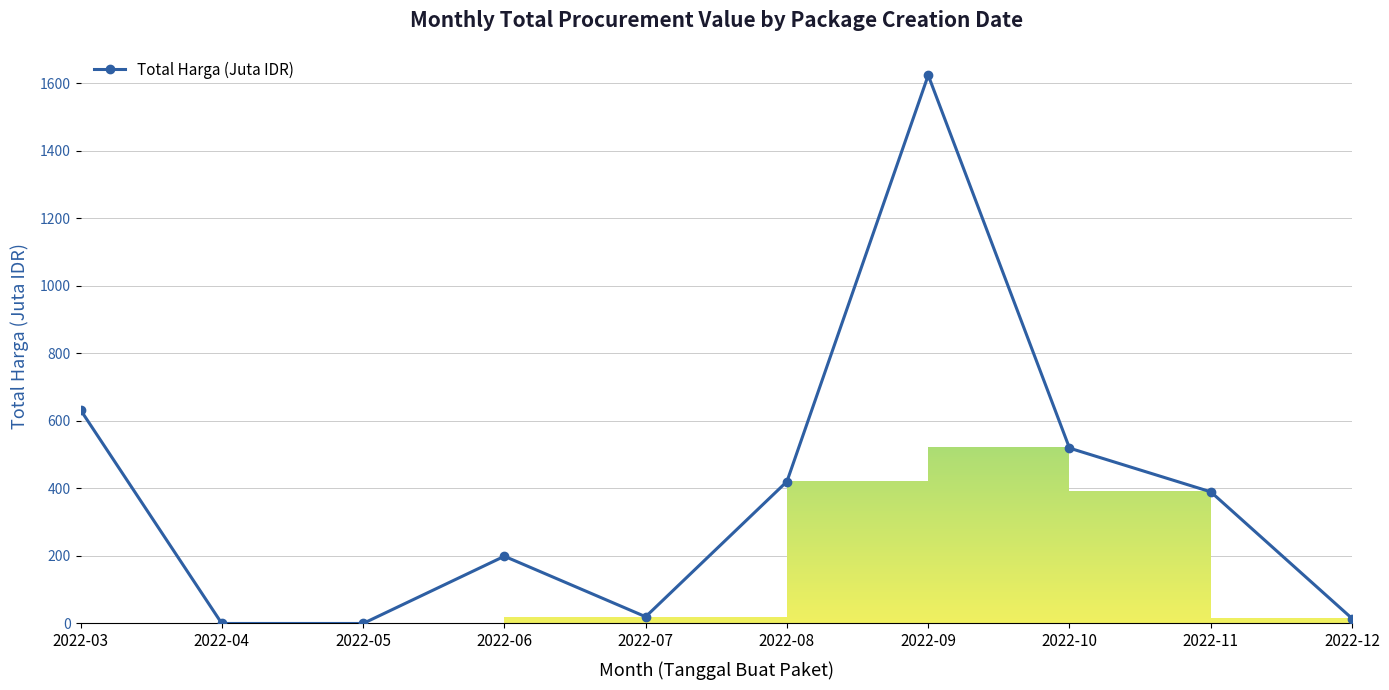

Reading left to right, what are all the values shown in this chart?

2022-03=632.8	2022-04=0.0	2022-05=0.0	2022-06=199.2	2022-07=19.9	2022-08=420.6	2022-09=1624.2	2022-10=519.5	2022-11=389.9	2022-12=14.8